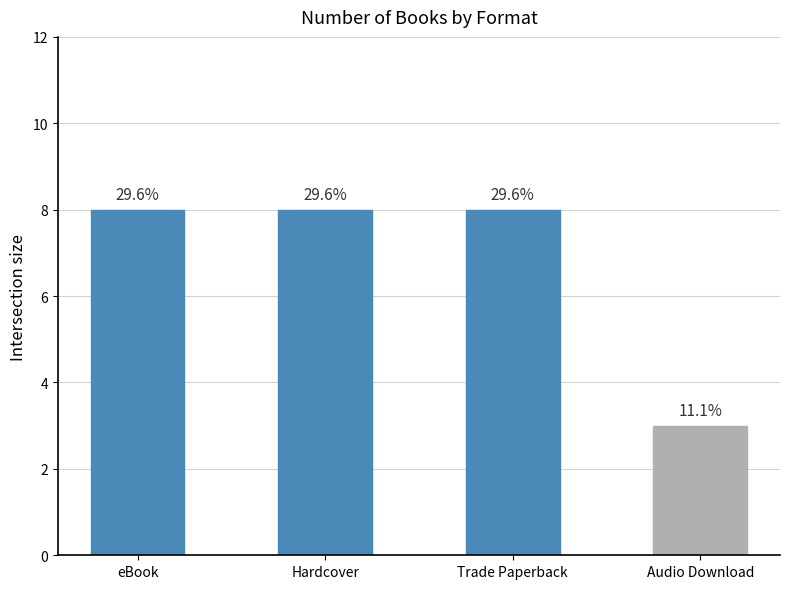

Is it true that the value at Hardcover is 13?

False